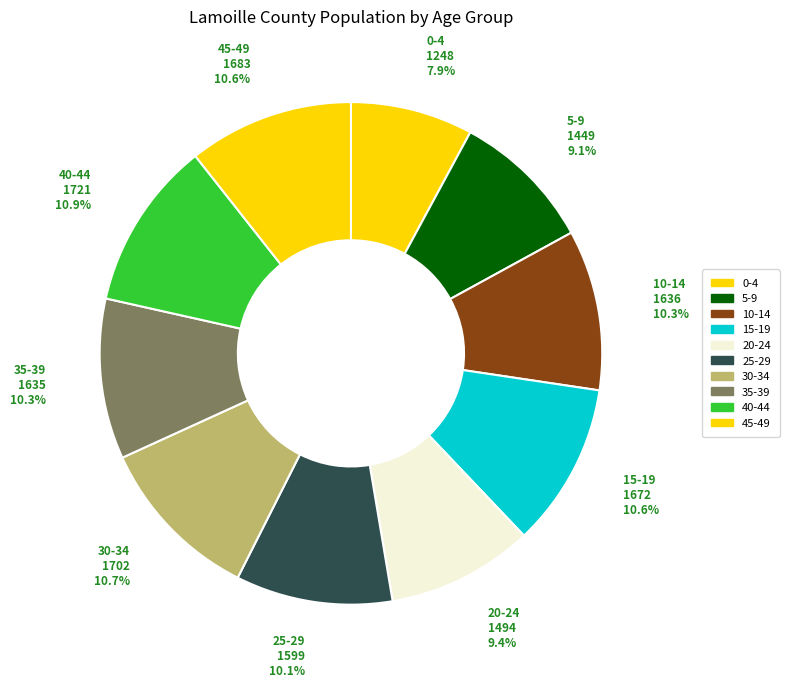

To the nearest percent, what is the difference between the 10-14 and 0-4 slice percentages?

2%